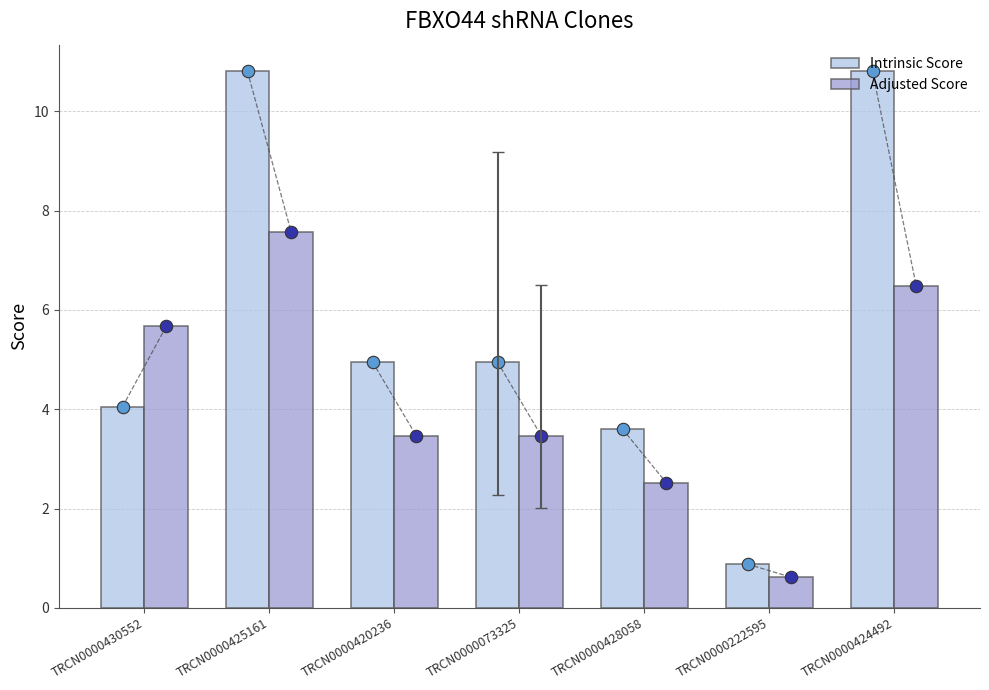

At which category is the sum across all series the highest?

TRCN0000425161